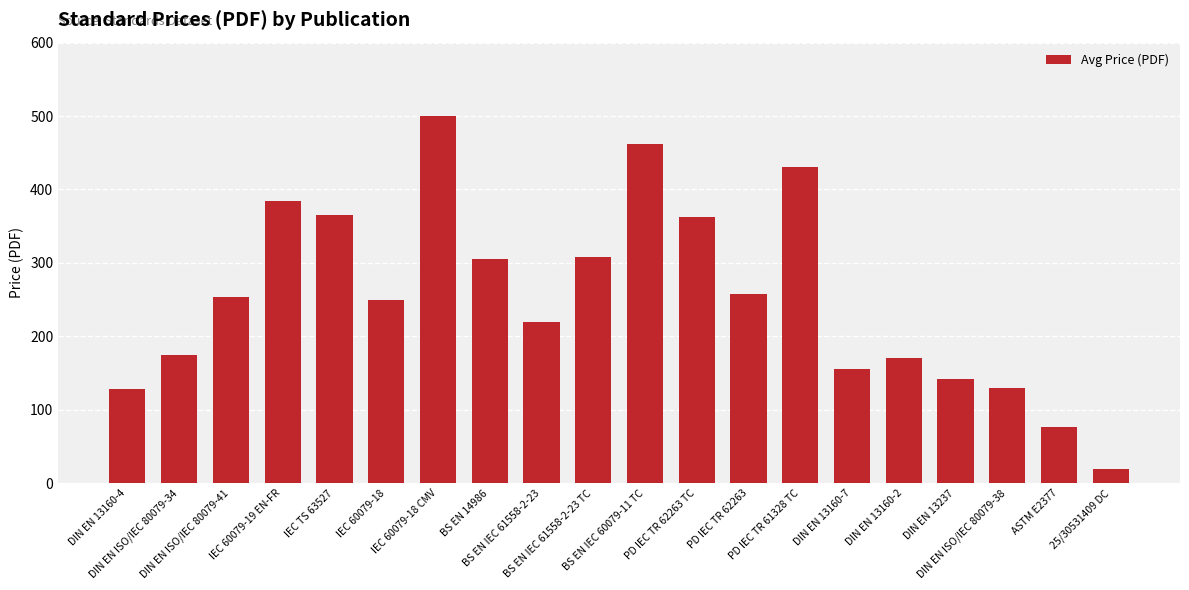

Are the bars horizontal?

No